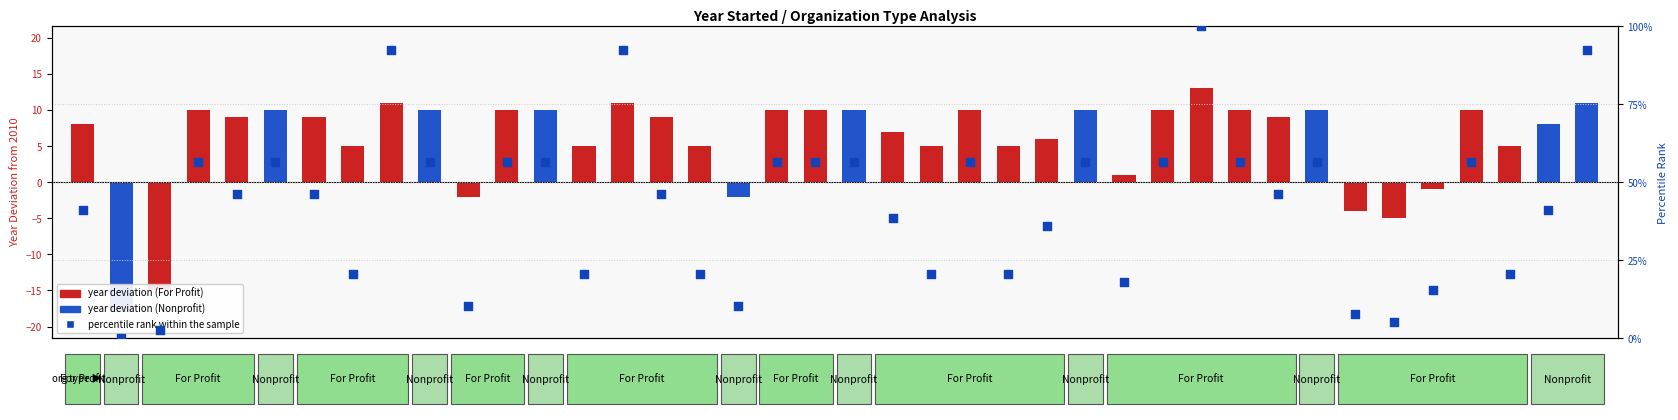

Is the value of percentile rank within the sample at 25 greater than the value of year deviation from 2010 at 32?

Yes